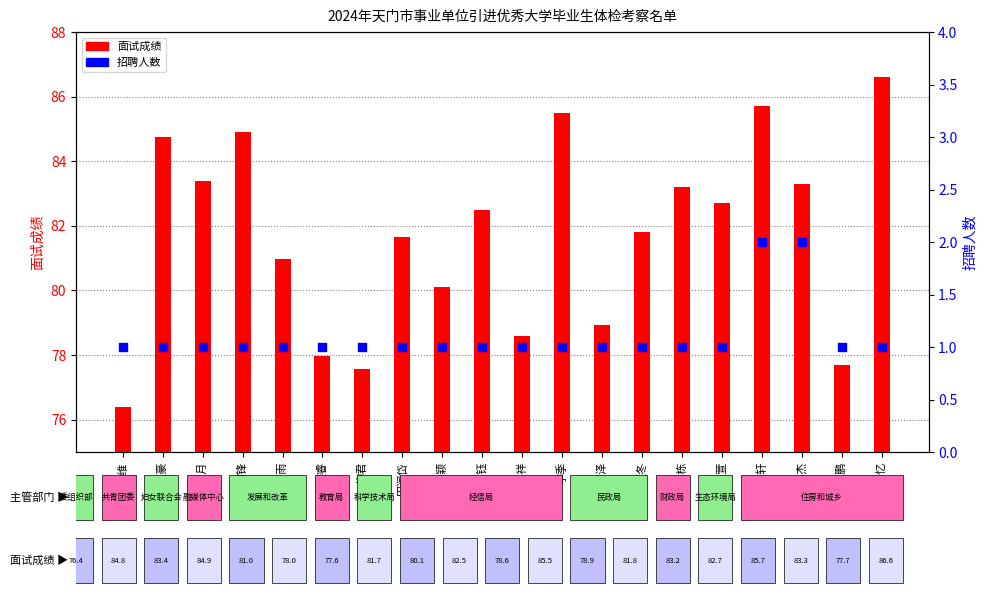

Which series has the largest total across all categories?

面试成绩